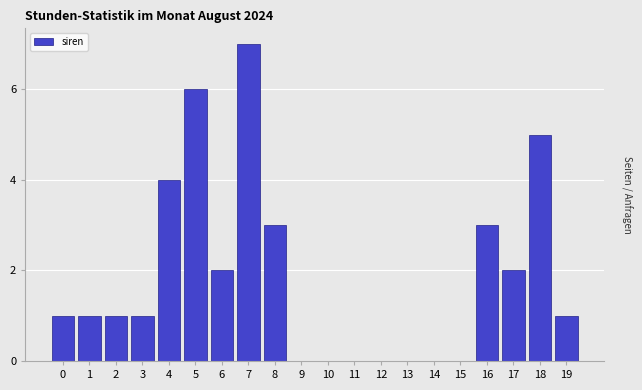

Reading left to right, transcribe all the data shown in this chart.

0=1	1=1	2=1	3=1	4=4	5=6	6=2	7=7	8=3	9=0	10=0	11=0	12=0	13=0	14=0	15=0	16=3	17=2	18=5	19=1